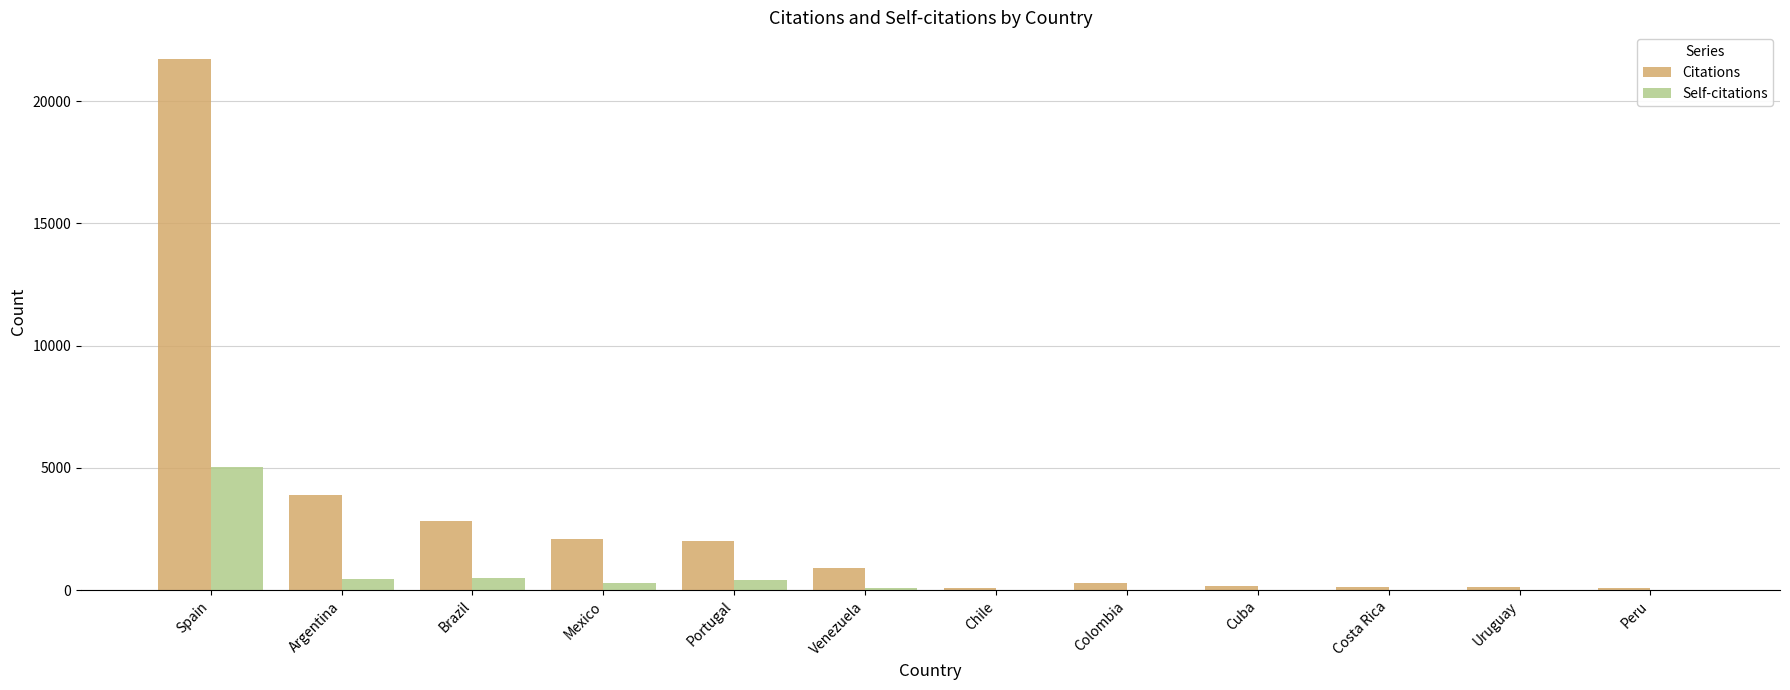

Where is Citations nearest to the value 10902?

Argentina